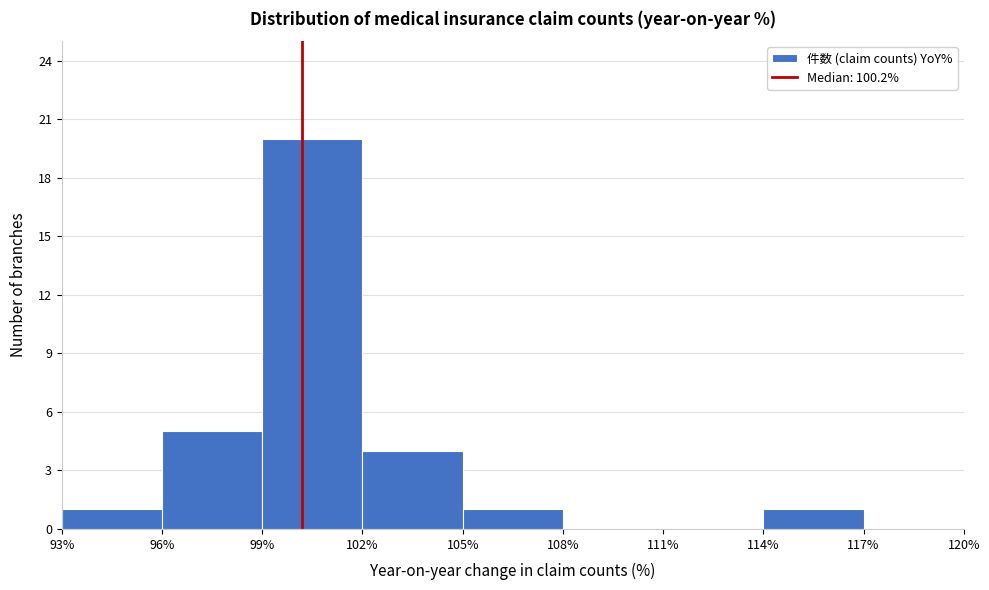

Reading left to right, list every bar in this chart as the range it spans on the x-axis followed by its height. The values are not printed on the chart, so give them approximately, as read against the axis.

93% to 96%: 1
96% to 99%: 5
99% to 102%: 20
102% to 105%: 4
105% to 108%: 1
108% to 111%: 0
111% to 114%: 0
114% to 117%: 1
117% to 120%: 0